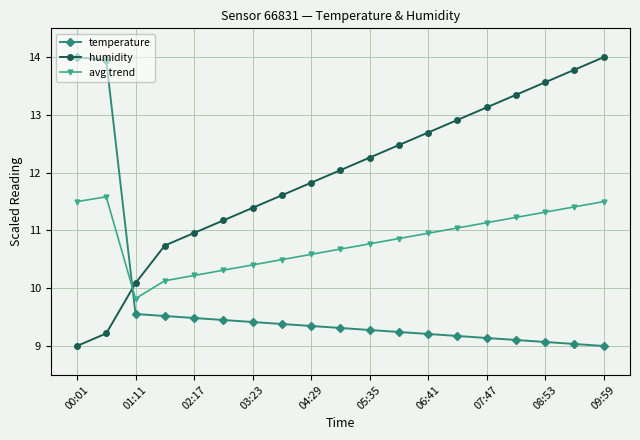

How many lines are shown in the chart?

3